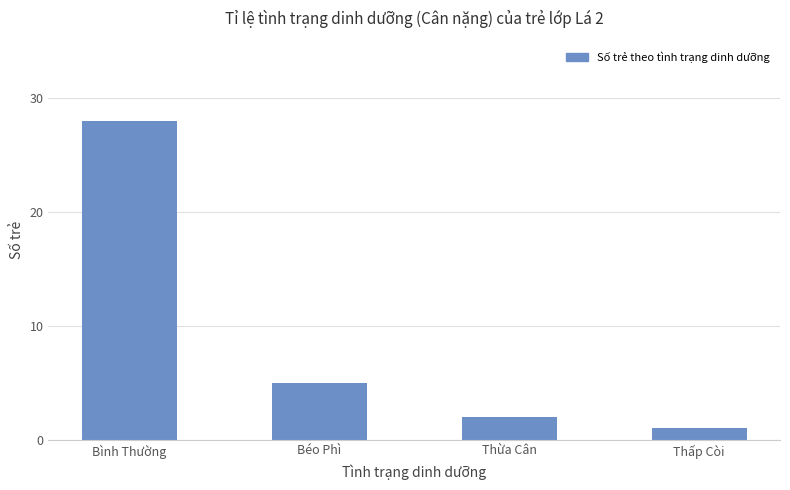

List the labels in order of value, smallest first.

Thấp Còi, Thừa Cân, Béo Phì, Bình Thường